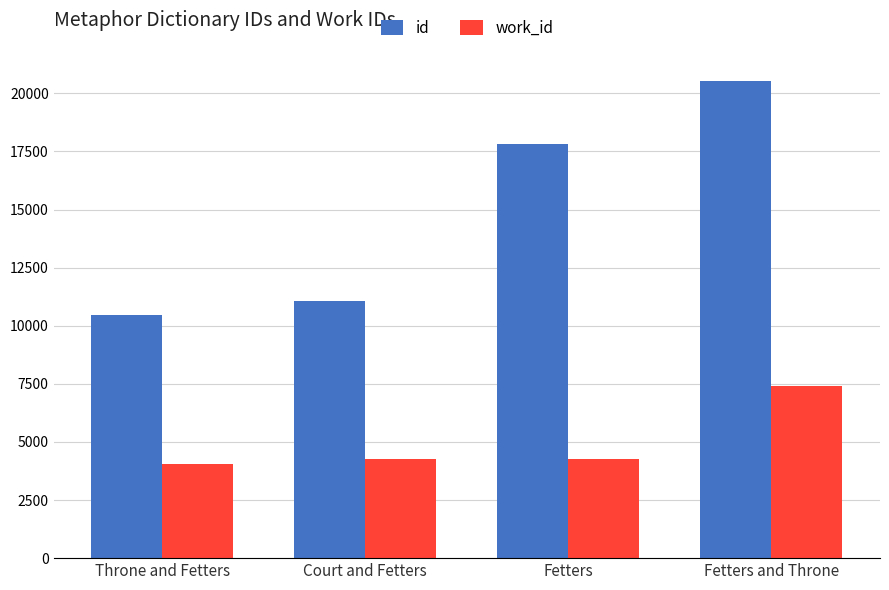

Rank the series at Fetters from highest to lowest value.

id, work_id